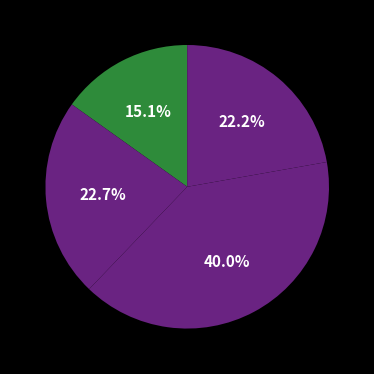

Count the number of slices in the pie.

4